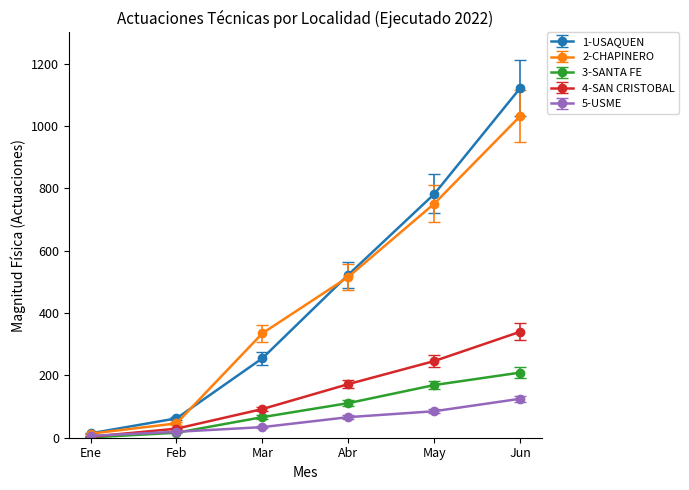

True or false: 2-CHAPINERO has more than 0 interior local peaks.

False